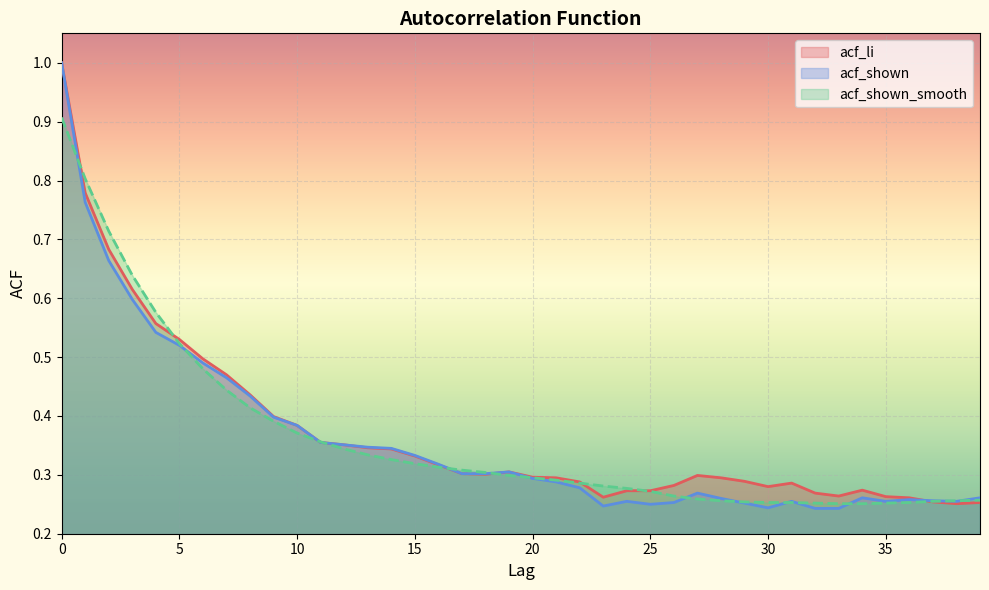

Where do acf_shown_smooth and acf_li first cross each other?

0 and 1